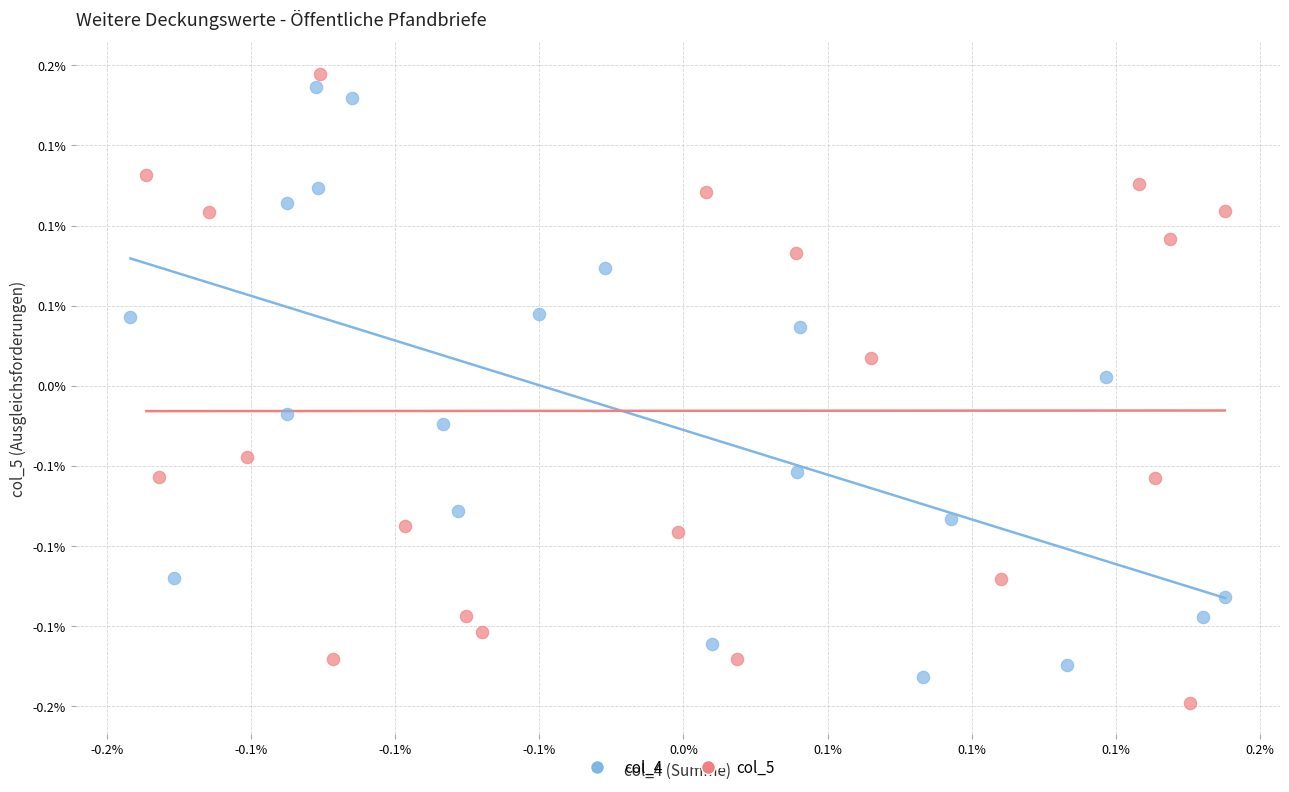

What are all the series names shown in the legend?

col_4, col_5